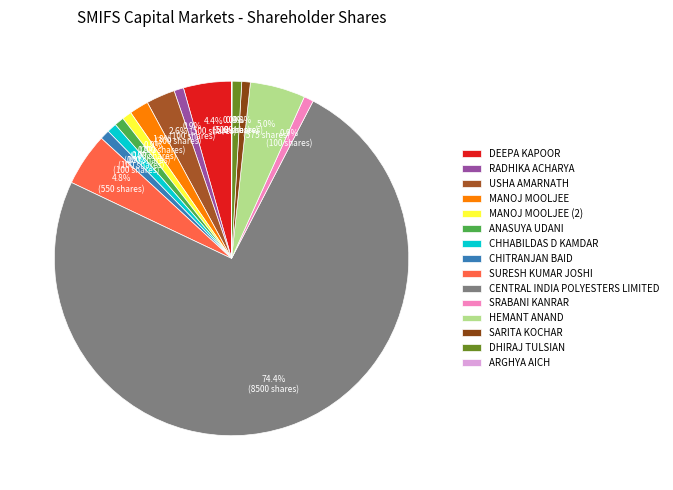

To the nearest percent, what percentage of the pie is CENTRAL INDIA POLYESTERS LIMITED?

74%